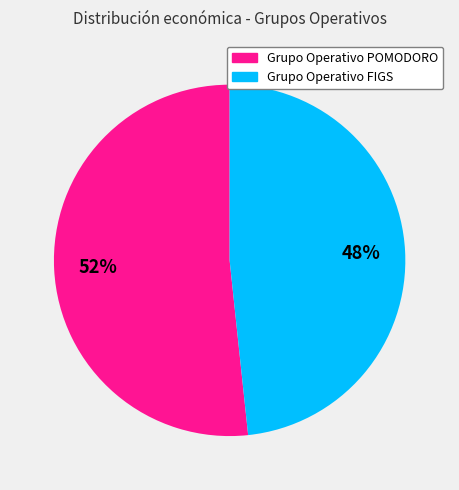

What is the largest slice in the pie chart?

Grupo Operativo POMODORO